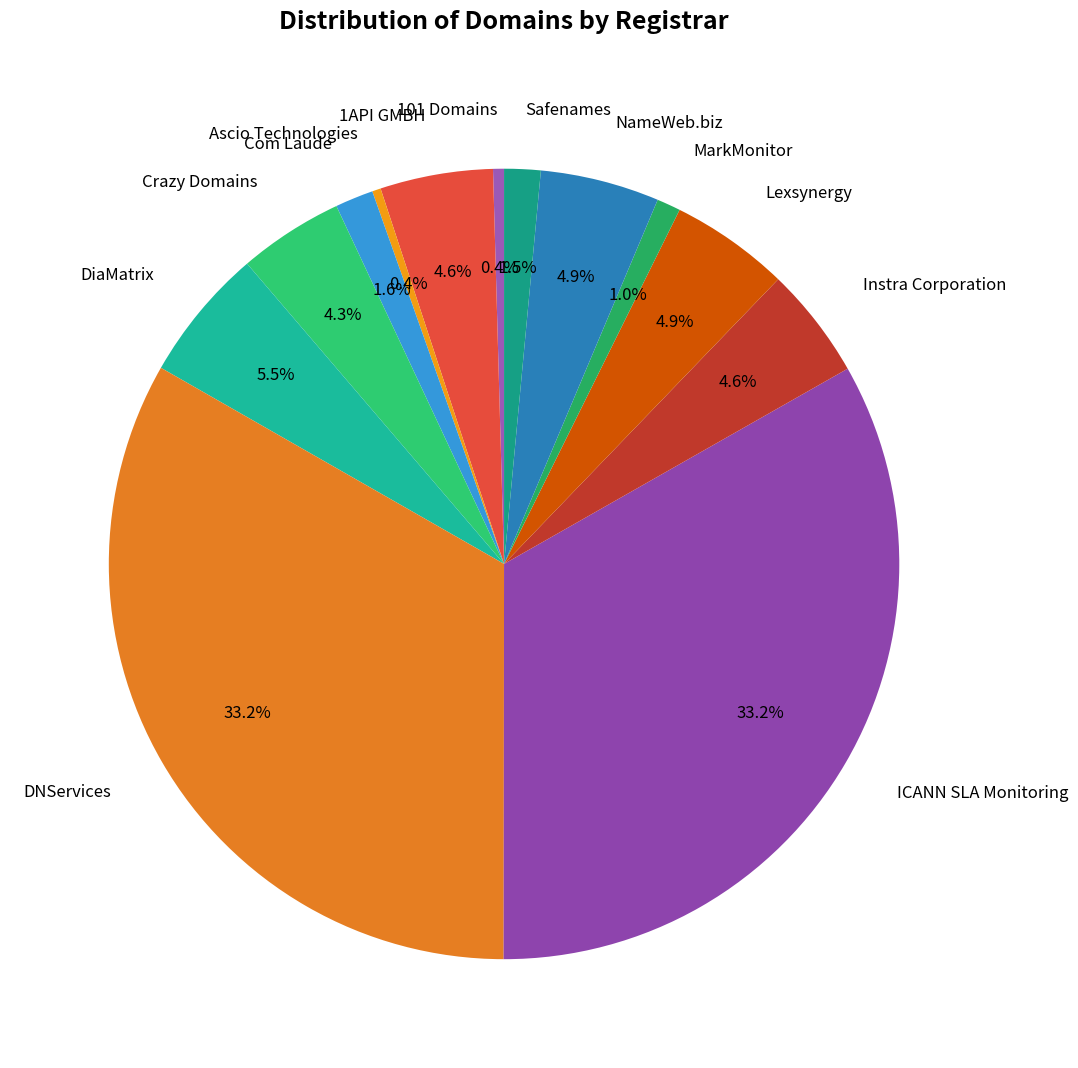

Count the number of slices in the pie.

13